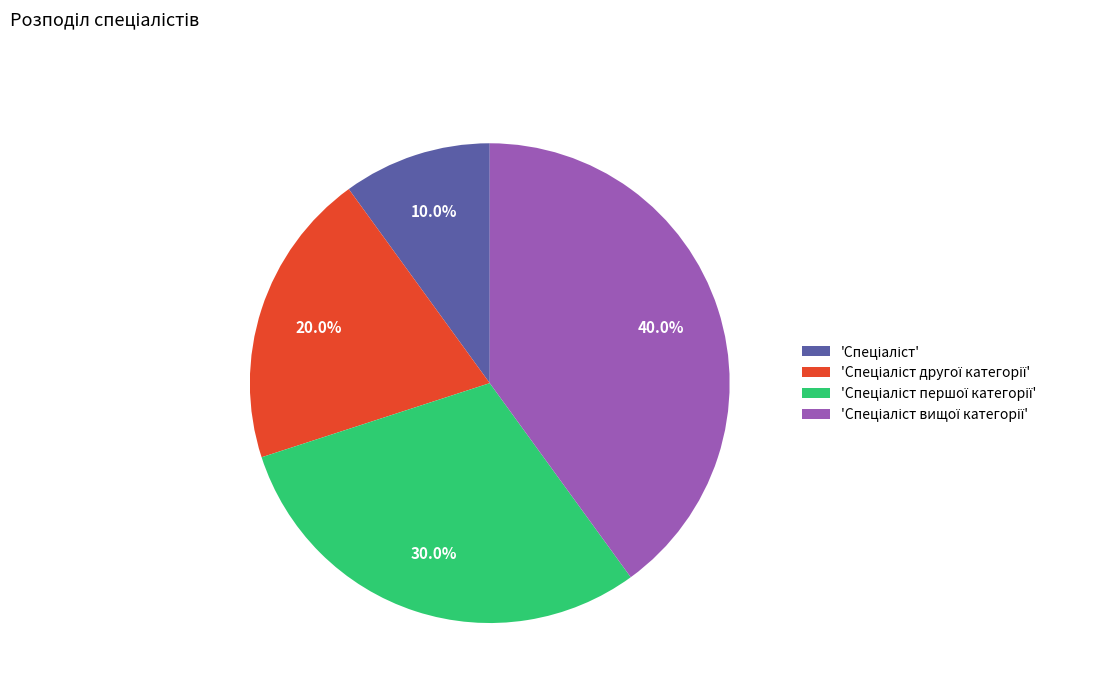

Does any single category account for the majority?

No